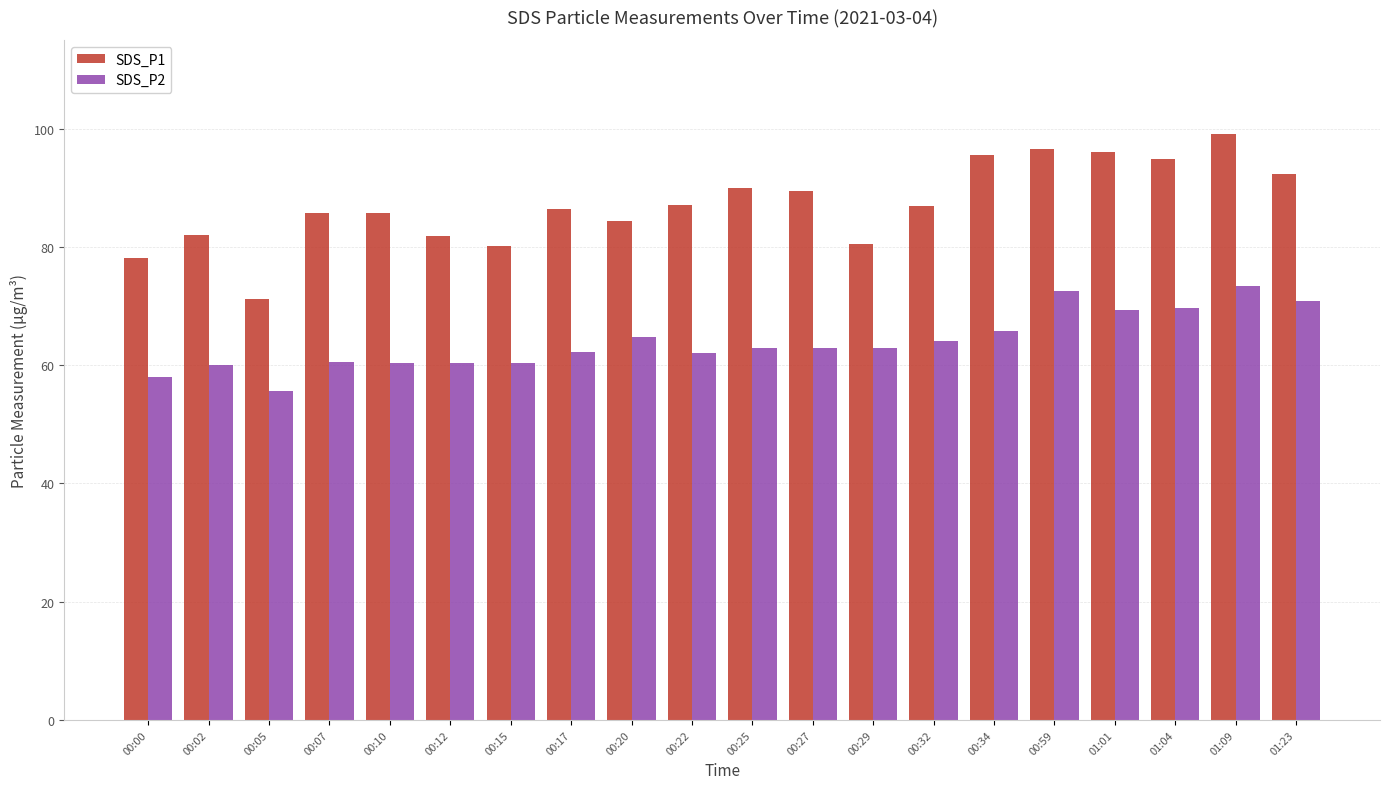

What is the sum of all SDS_P1 values?

1743.4